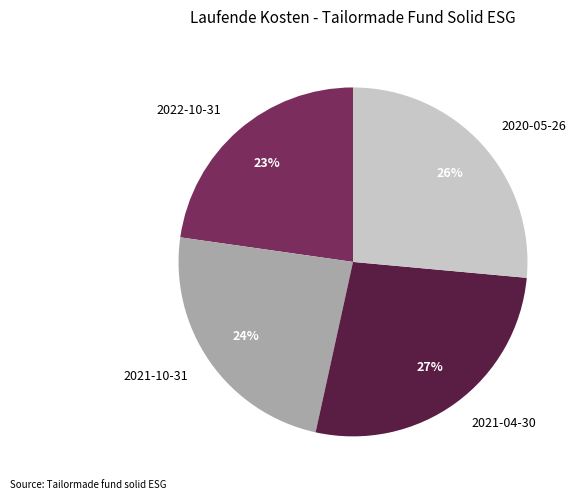

Which slice is the smallest?

2022-10-31